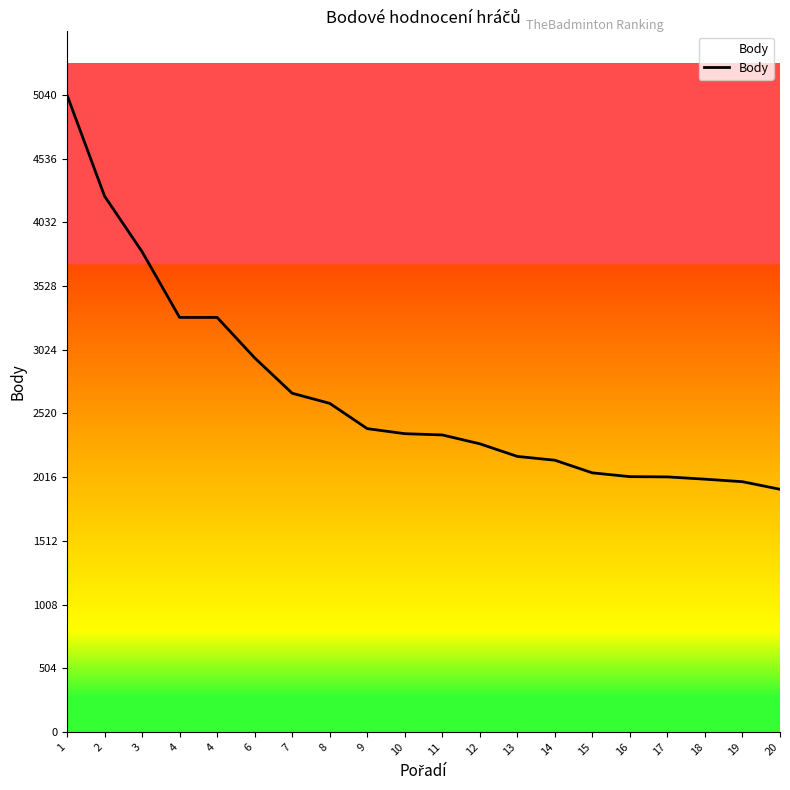

Does the chart have visible grid lines?

No